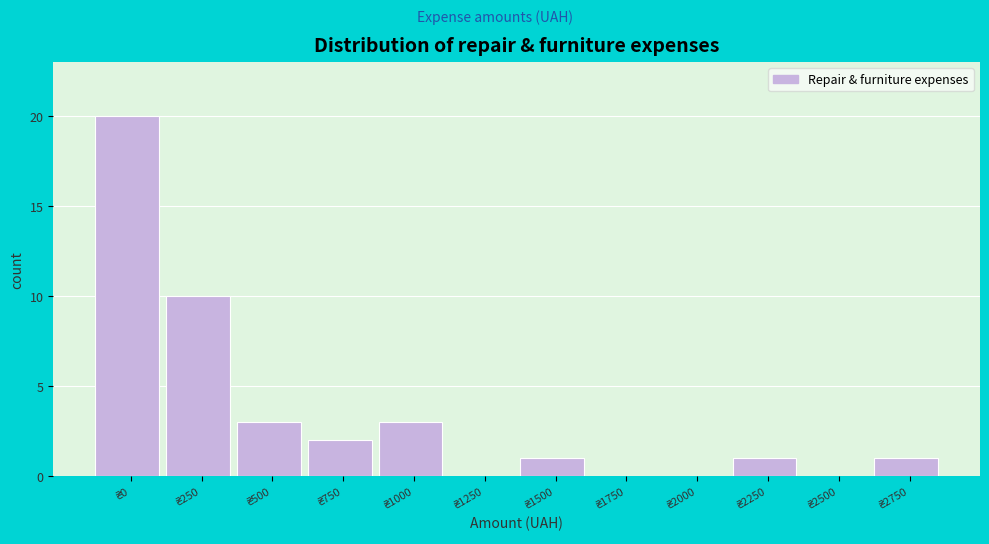

What is the sum of all values?

41